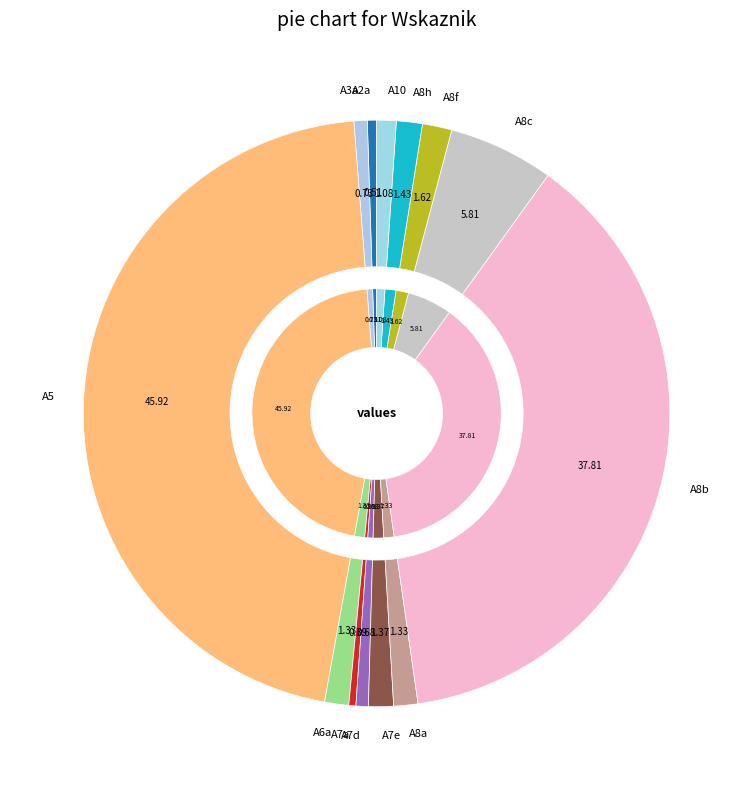

The A8c slice represents 6% of the pie. True or false?

True